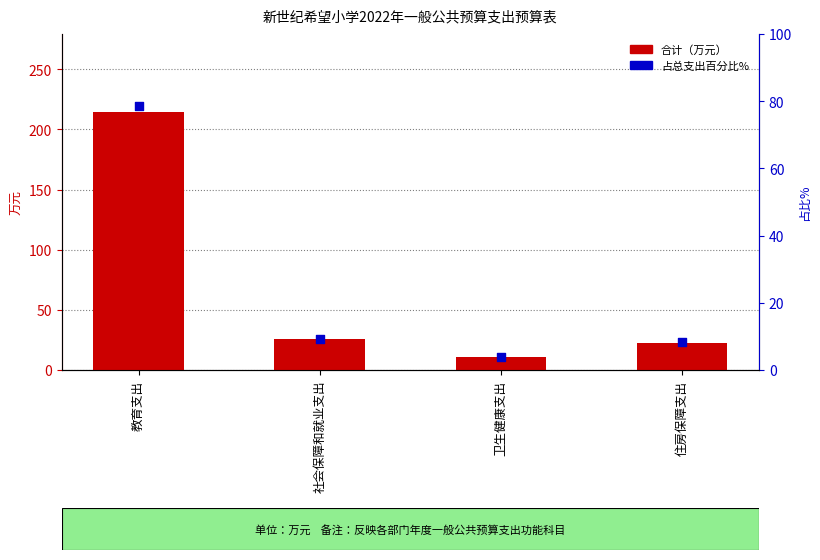

Which series has the largest Y range (max minus min)?

合计（万元）